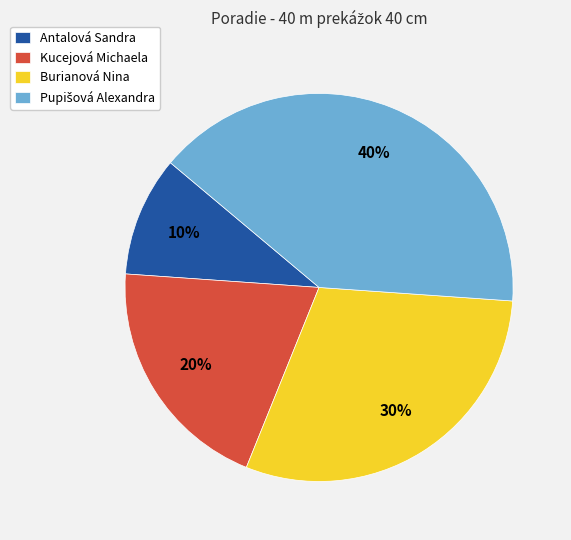

What is the ratio of the value at Antalová Sandra to the value at Burianová Nina?

0.3